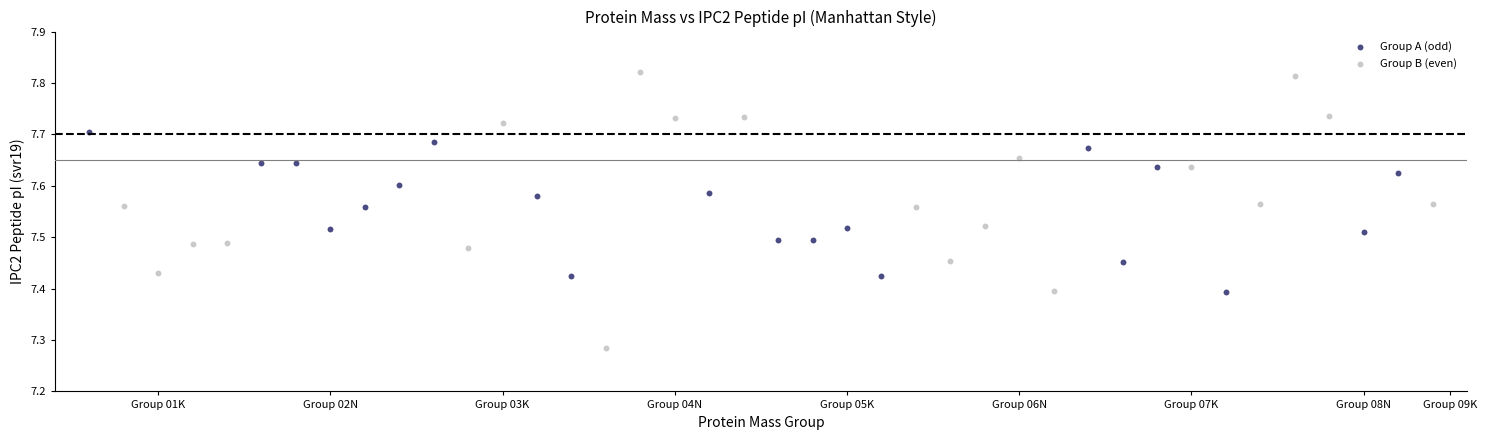

Which series reaches the maximum Y coordinate?

Group B (even)